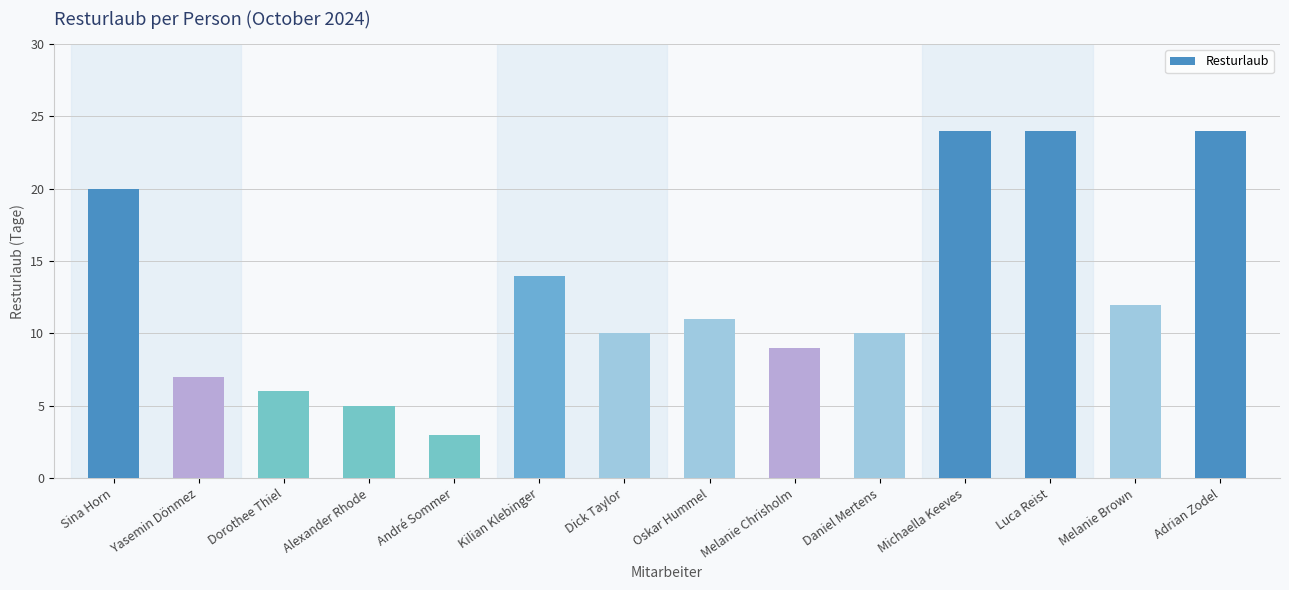

What is the change in value from Sina Horn to Dorothee Thiel?

-14